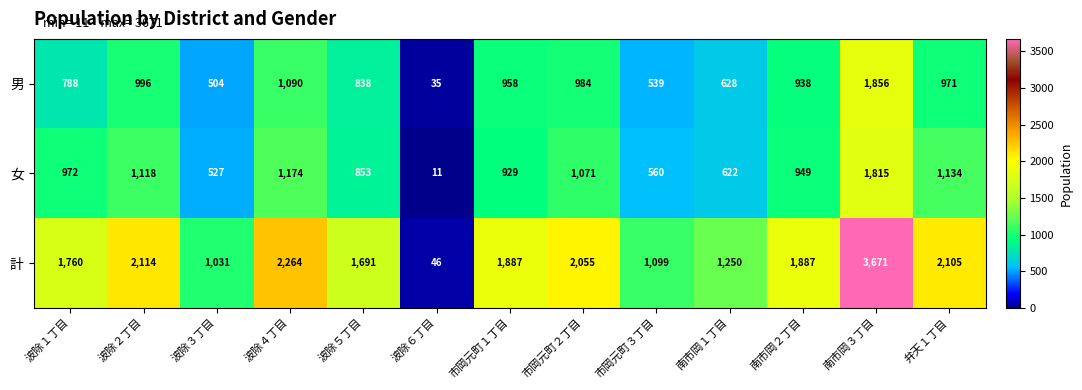

What is the spread (max minus min) of values at 波除５丁目?

853